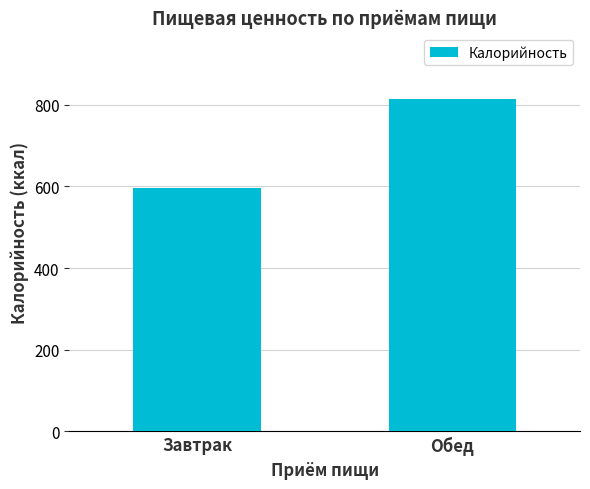

Does the chart contain any negative values?

No